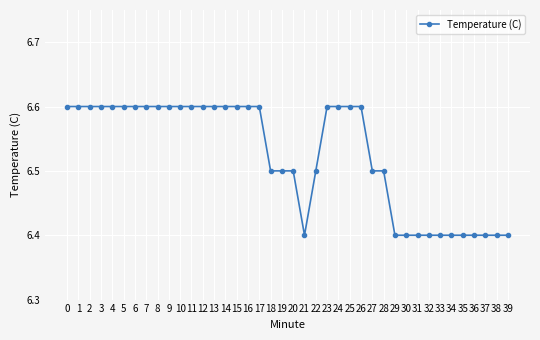

Read the value at 35.

6.4